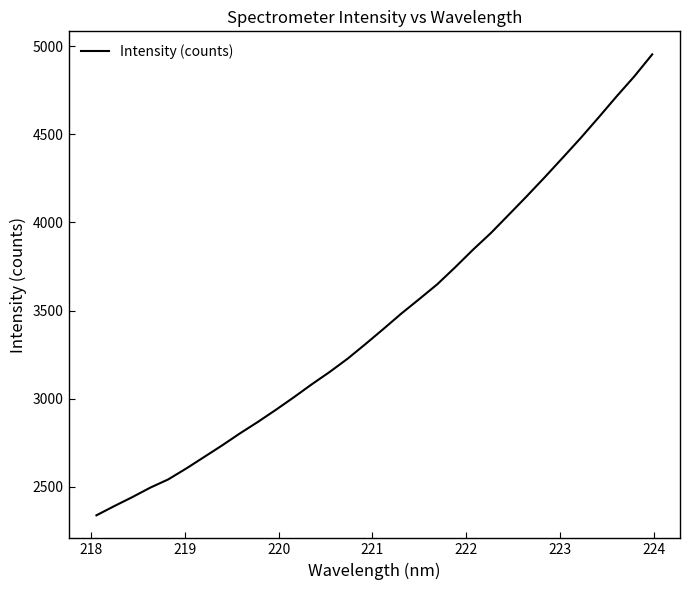

What is the minimum value shown in the chart?

2338.1